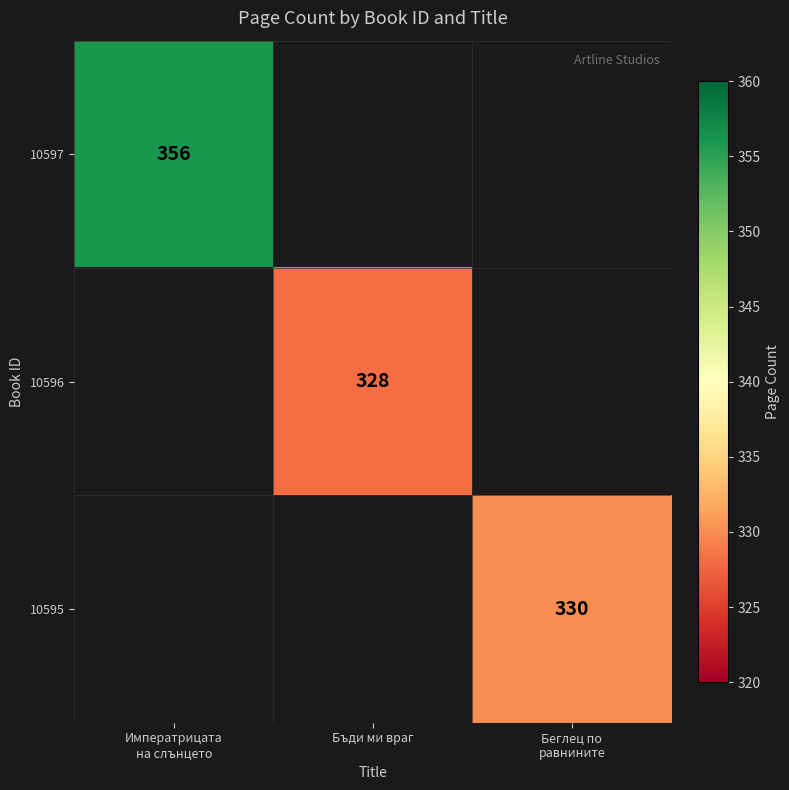

At how many categories does at least one series exceed 330?

1